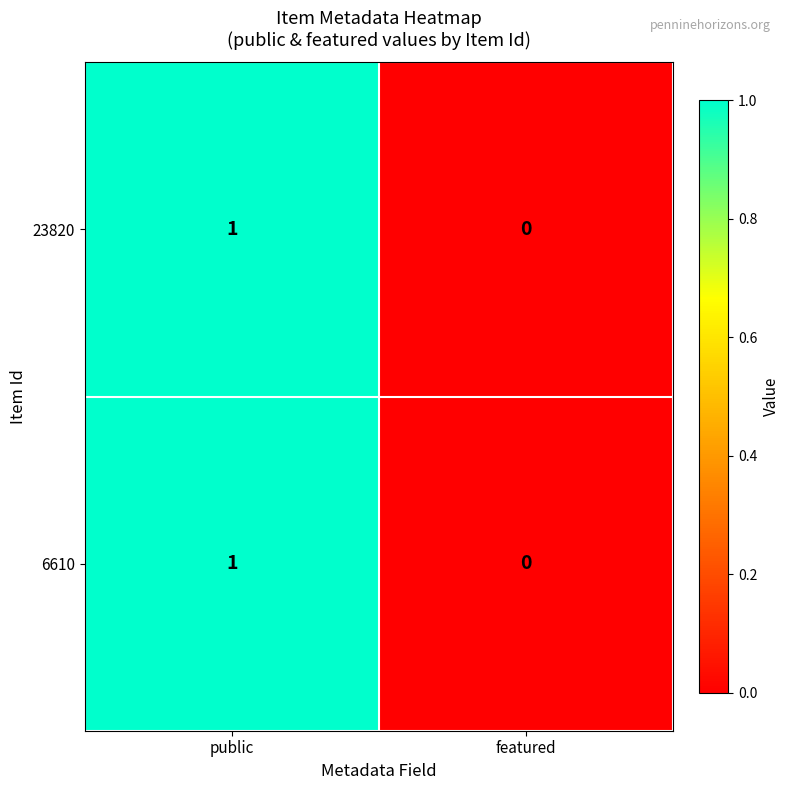

Where is 6610 nearest to the value 0?

featured